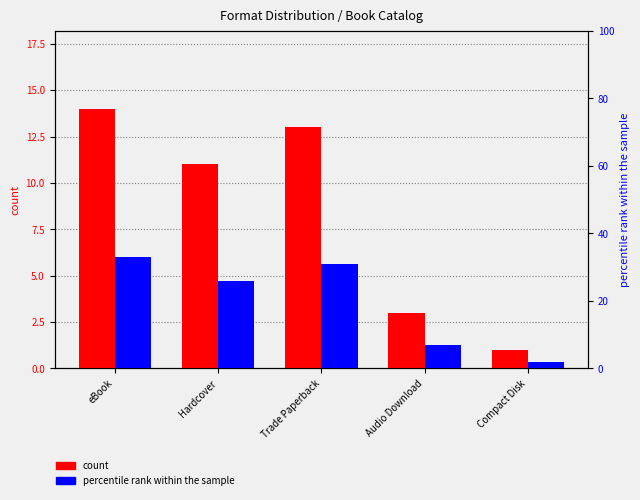

What is the maximum value for count?

14